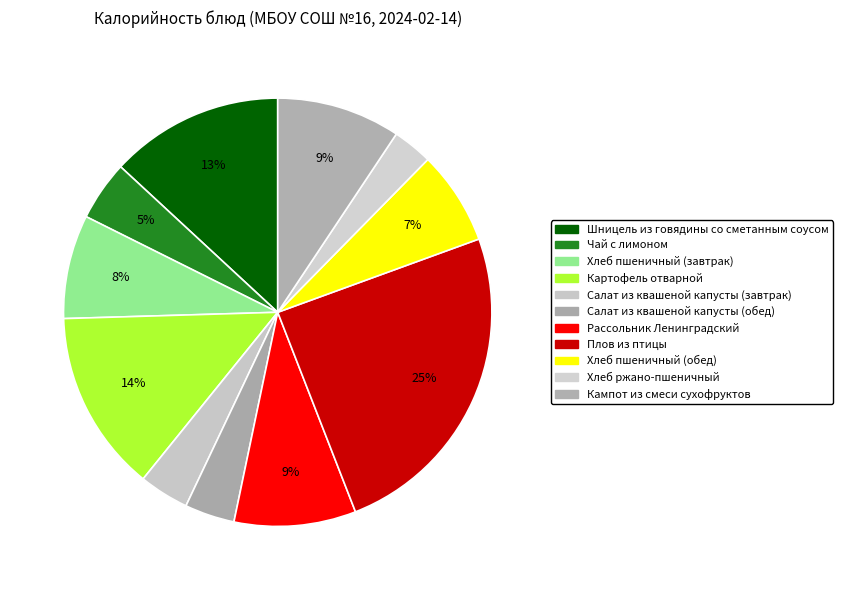

How many slices are in this pie chart?

11